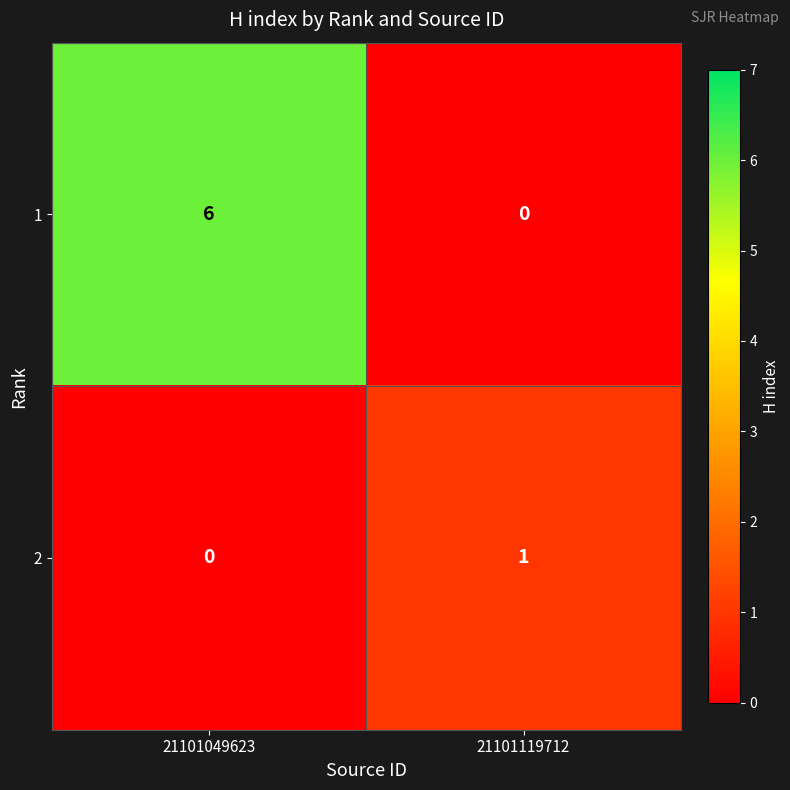

At how many categories does at least one series exceed 3?

1